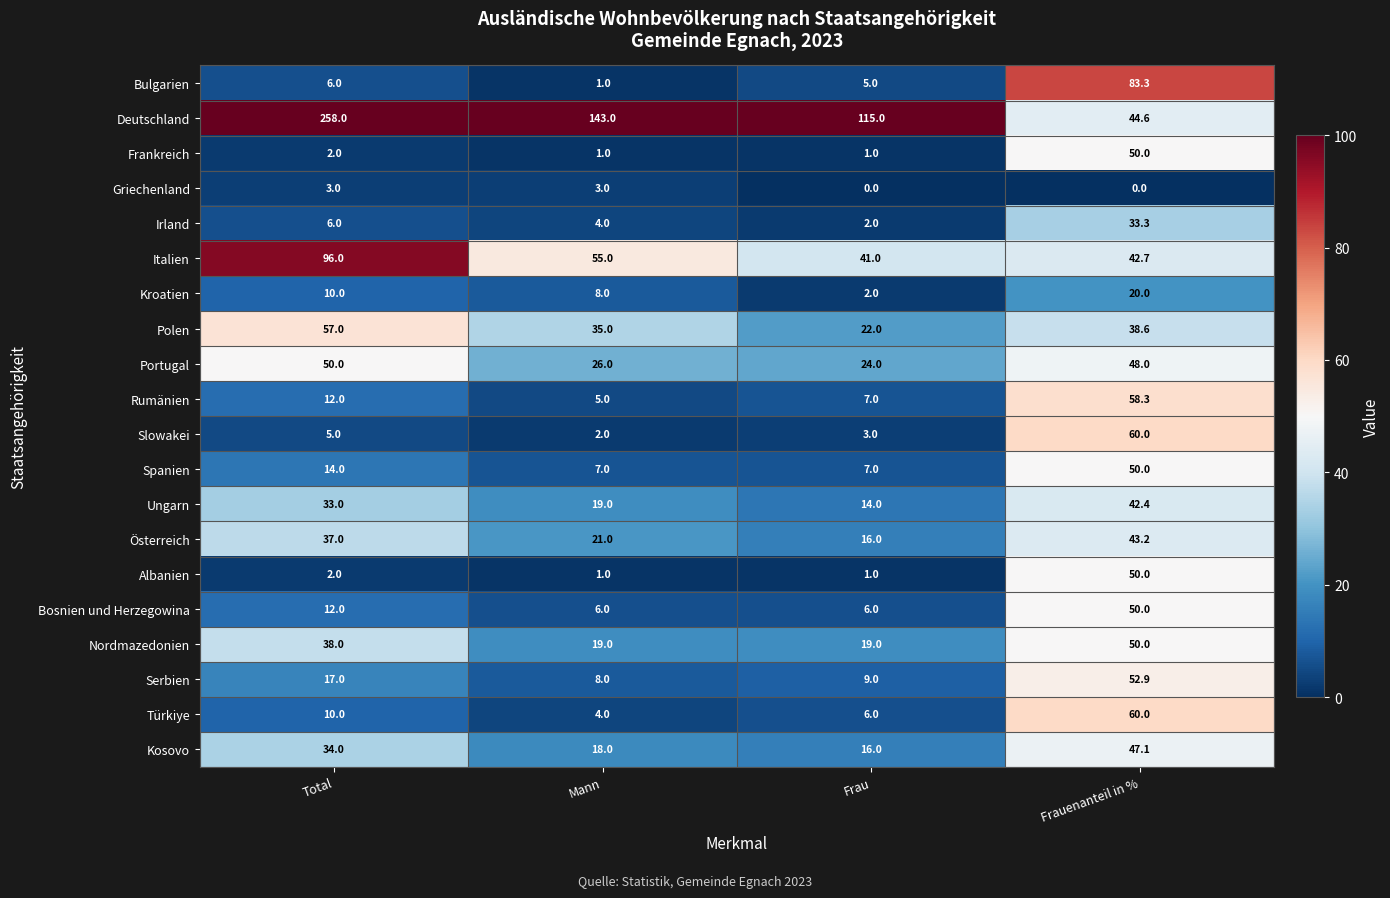

Which series has the largest total across all categories?

Deutschland